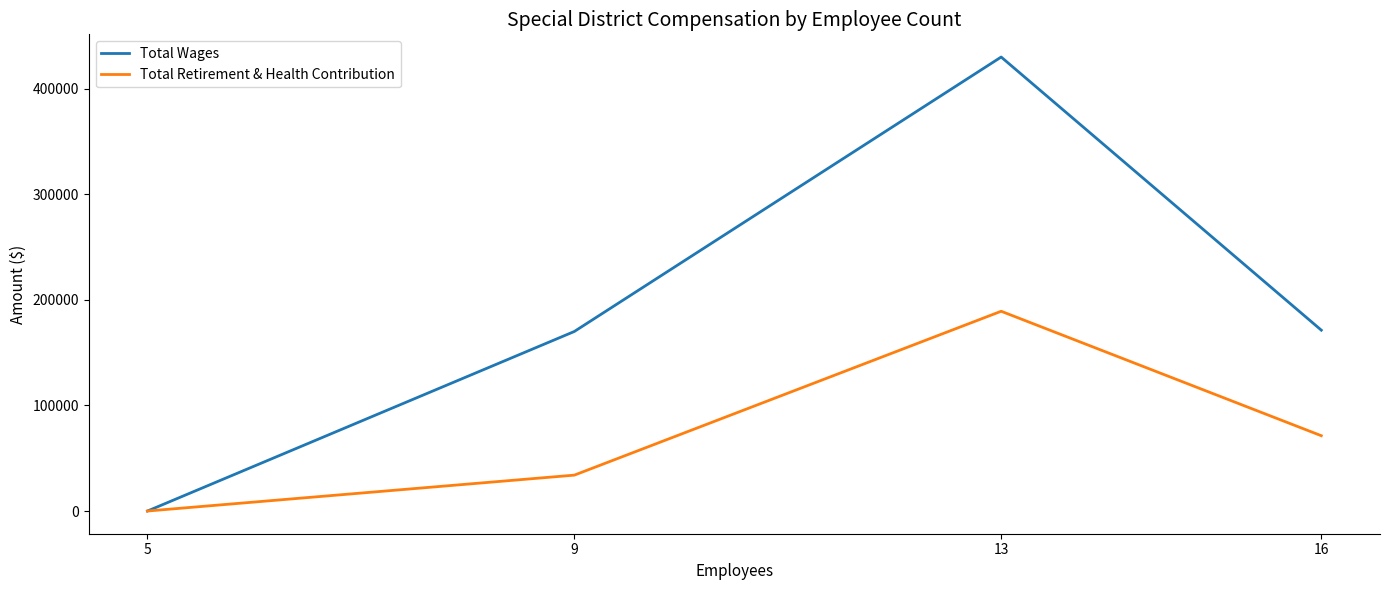

Which series changed the most between 9 and 13?

Total Wages